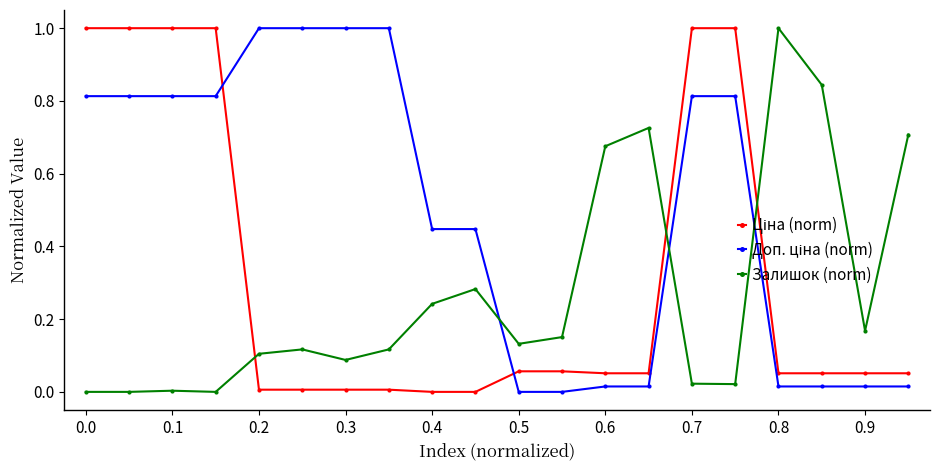

True or false: Залишок (norm) has more than 1 points higher than both neighbors.

True